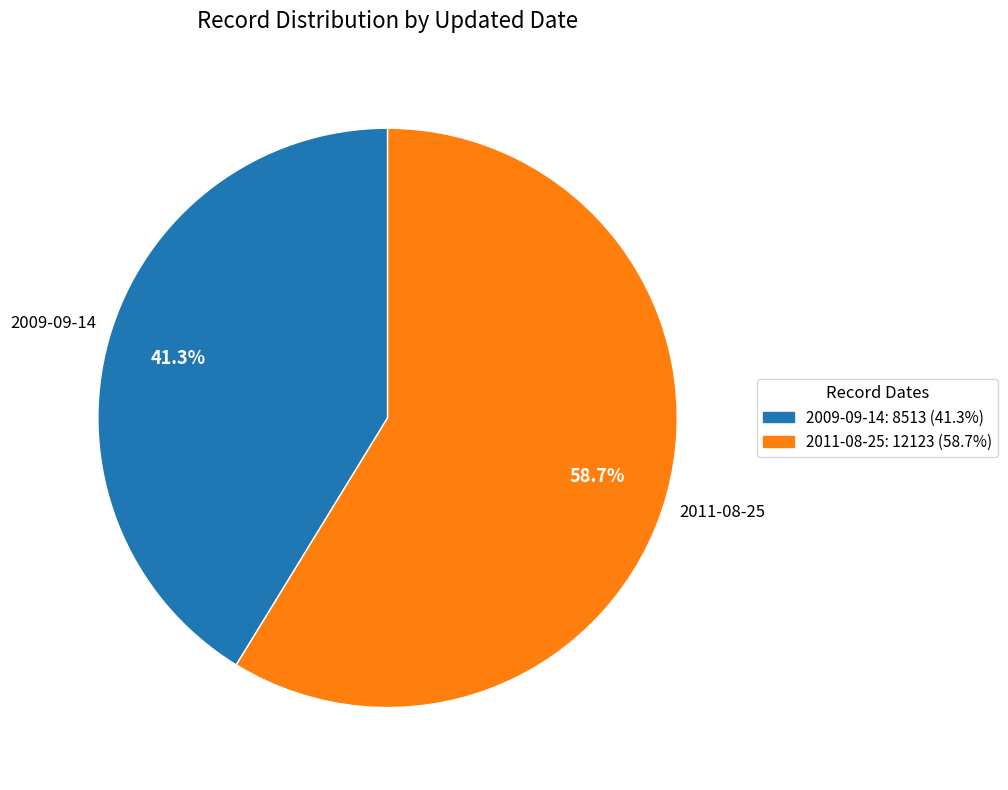

True or false: 2009-09-14 accounts for 41% of the total.

True